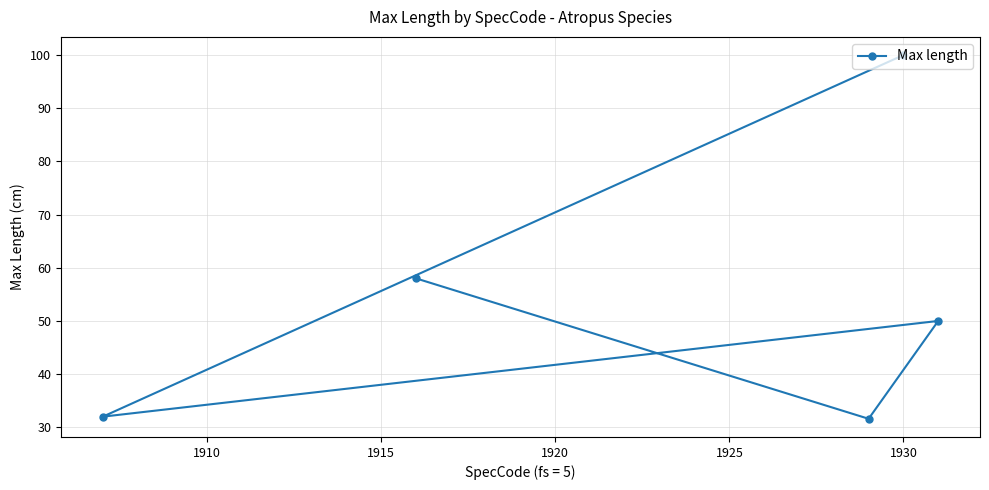

What is the average value?

54.3